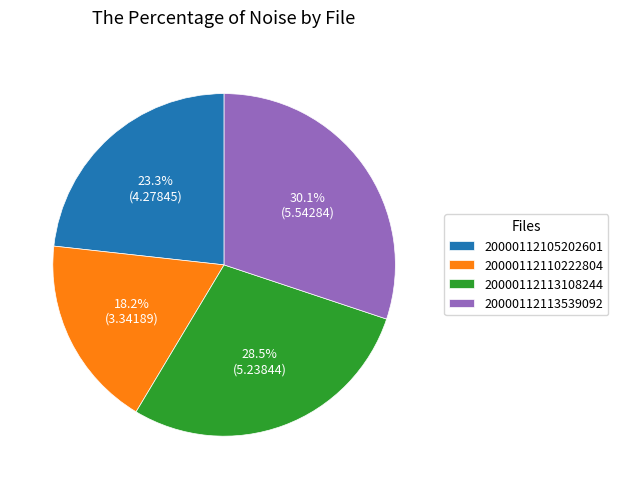

Which slice is the largest?

20000112113539092